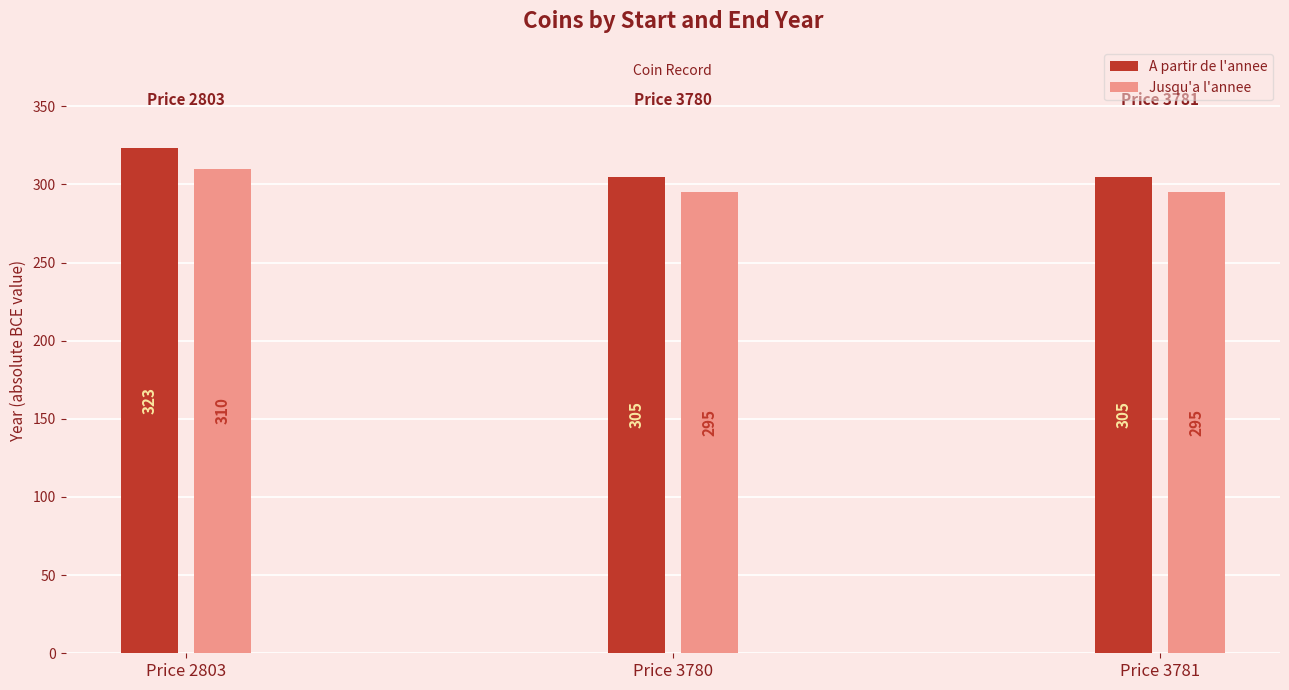

What is the spread (max minus min) of values at Price 2803?

13